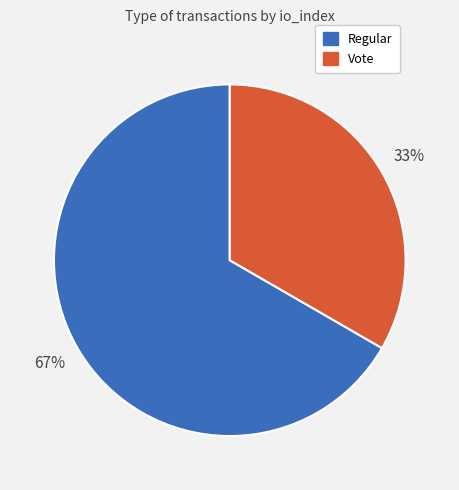

Rank the categories by value from lowest to highest.

Vote, Regular